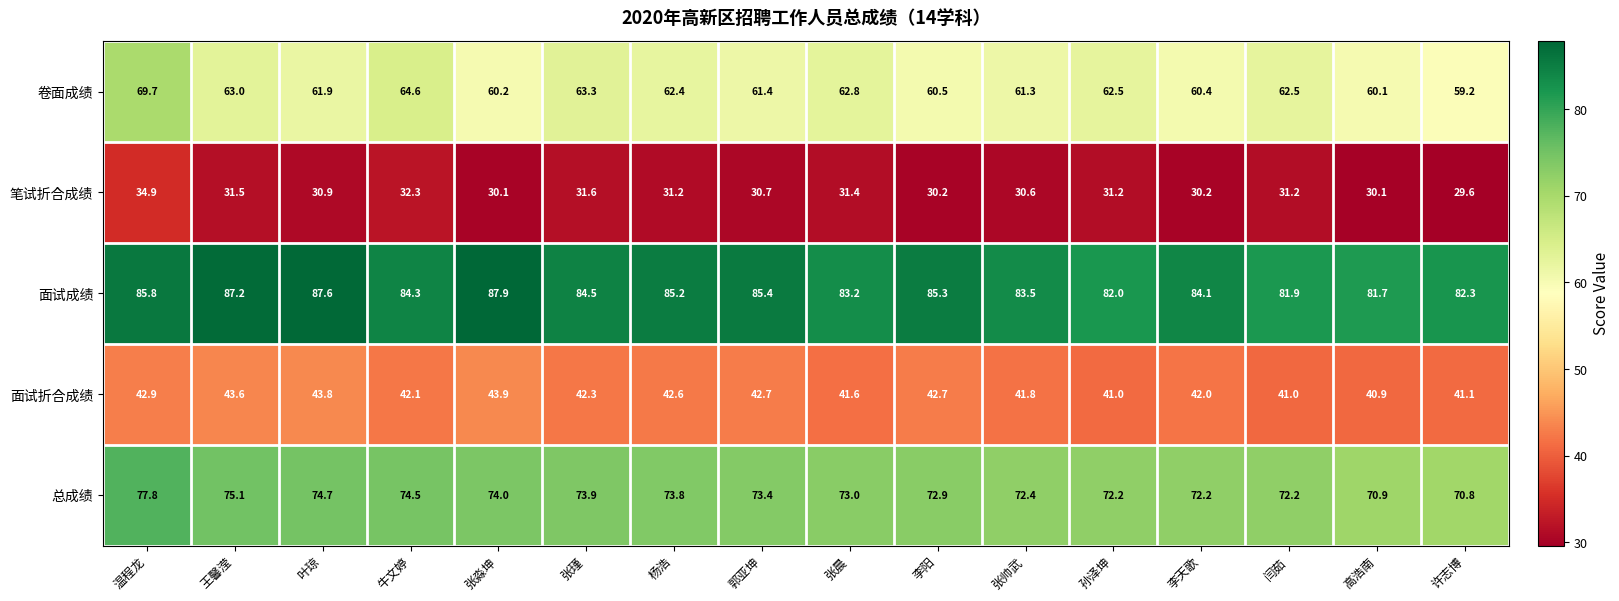

List the series in order of their peak value, lowest first.

笔试折合成绩, 面试折合成绩, 卷面成绩, 总成绩, 面试成绩